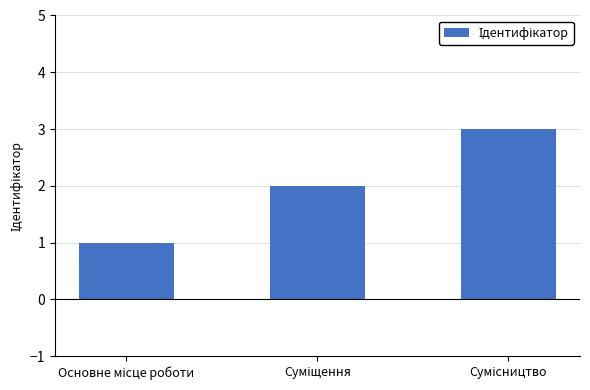

What is the maximum value shown in the chart?

3